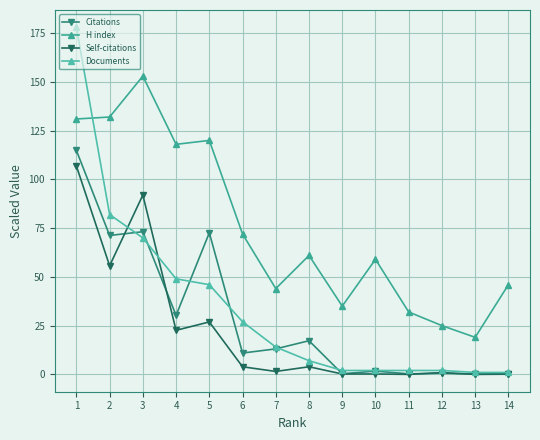

At which category does the chart reach its minimum across all series?

11